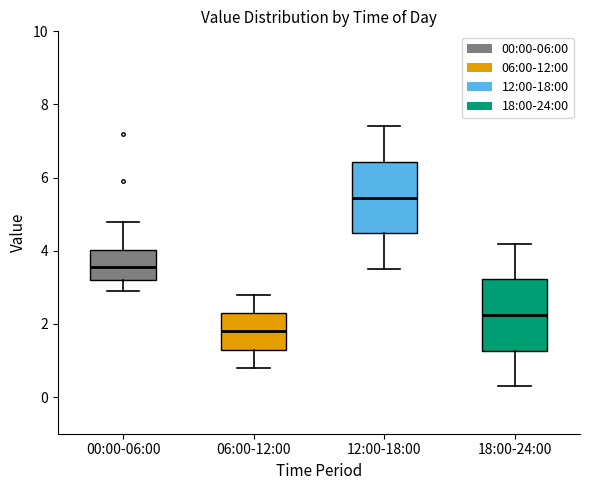

Reading left to right, transcribe this box plot: for each box, give where its median line is, the range the box spans, and where its two whiskers end, as read against the y-axis. The values are not printed on the chart, so give them approximately, as read against the axis.

00:00-06:00: median 3.6, box 3.2 to 4.0, whiskers 3.0 to 4.8
06:00-12:00: median 1.8, box 1.4 to 2.4, whiskers 0.8 to 2.8
12:00-18:00: median 5.4, box 4.4 to 6.4, whiskers 3.6 to 7.4
18:00-24:00: median 2.2, box 1.2 to 3.2, whiskers 0.4 to 4.2